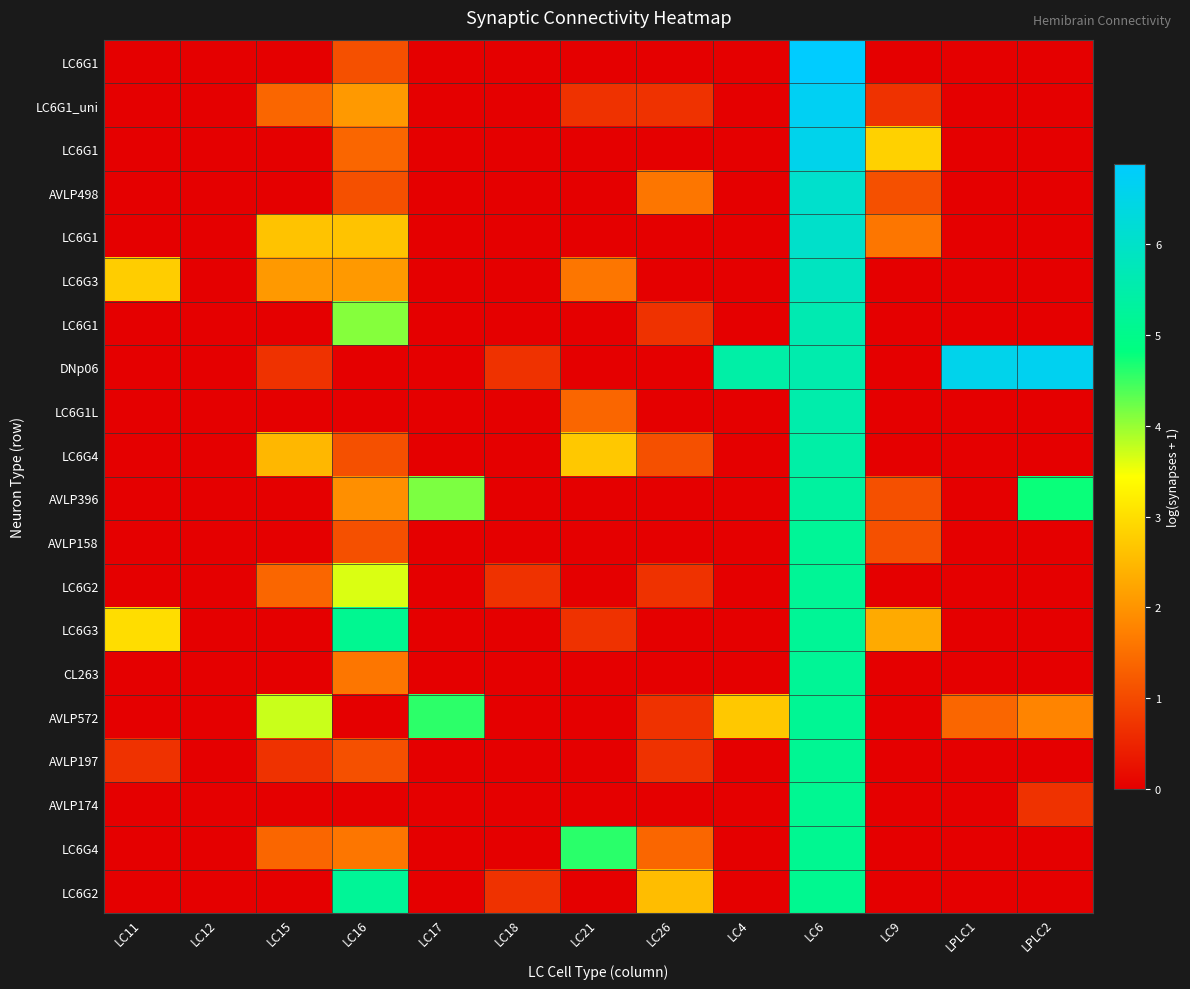

Which has a higher value, LC18 or LC11?

LC18